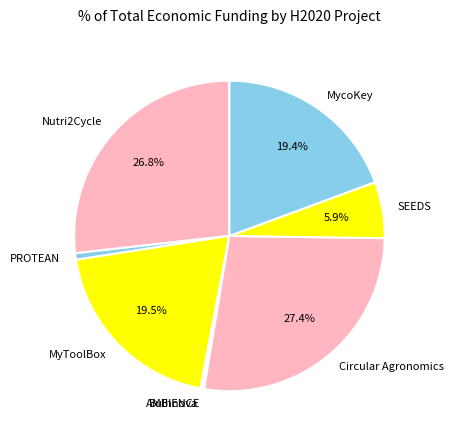

Which category has the biggest portion of the pie?

Circular Agronomics